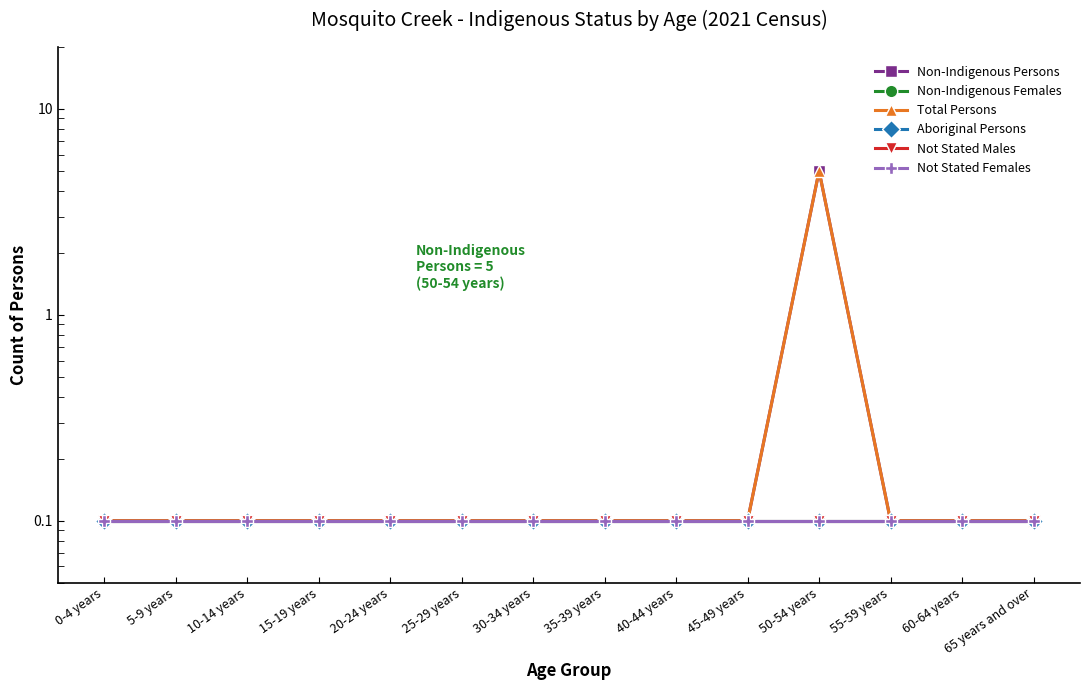

What is the label of the 14th point from the left?

65 years and over